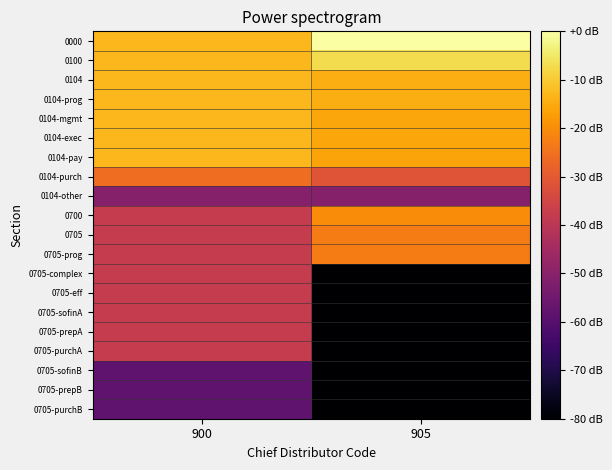

Reading left to right, extract all data points from this chart.

0000: 900=-12.9	905=0.0
0100: 900=-12.9	905=-7.0
0104: 900=-12.9	905=-14.5
0104-prog: 900=-12.9	905=-14.5
0104-mgmt: 900=-12.9	905=-15.9
0104-exec: 900=-12.9	905=-15.9
0104-pay: 900=-13.1	905=-16.0
0104-purch: 900=-25.7	905=-31.0
0104-other: 900=-50.7	905=-50.7
0700: 900=-37.9	905=-20.2
0705: 900=-37.9	905=-23.0
0705-prog: 900=-37.9	905=-23.0
0705-complex: 900=-37.9	905=-80.0
0705-eff: 900=-37.9	905=-80.0
0705-sofinA: 900=-37.9	905=-80.0
0705-prepA: 900=-37.9	905=-80.0
0705-purchA: 900=-37.9	905=-80.0
0705-sofinB: 900=-57.9	905=-80.0
0705-prepB: 900=-57.9	905=-80.0
0705-purchB: 900=-57.9	905=-80.0